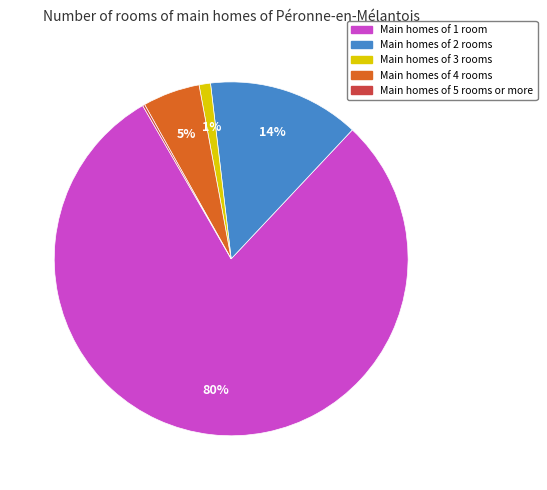

Is there any slice that represents more than half of the pie?

Yes